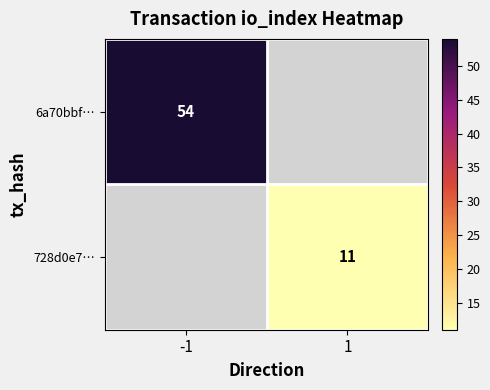

How many series are shown in this chart?

2